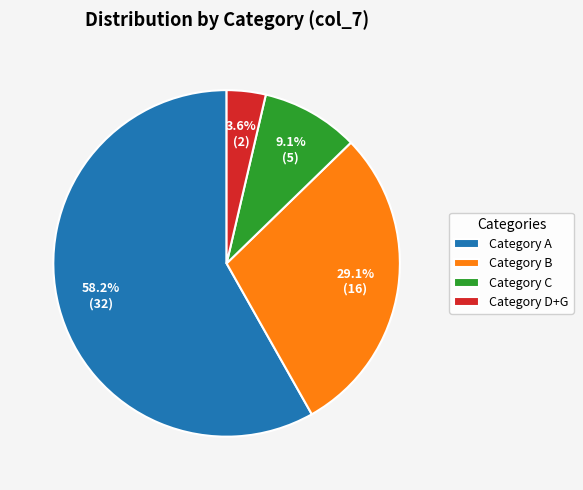

What is the majority slice?

Category A